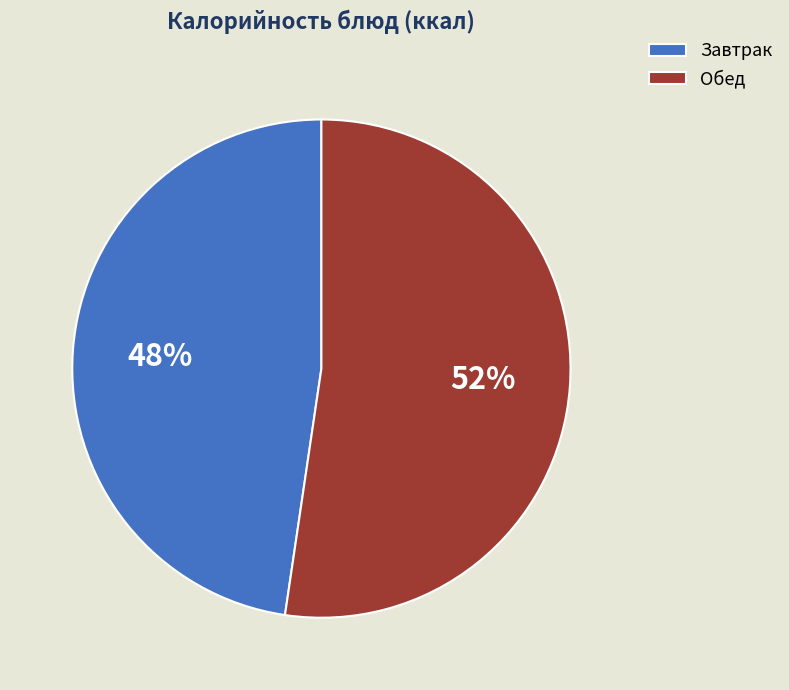

Count the number of slices in the pie.

2